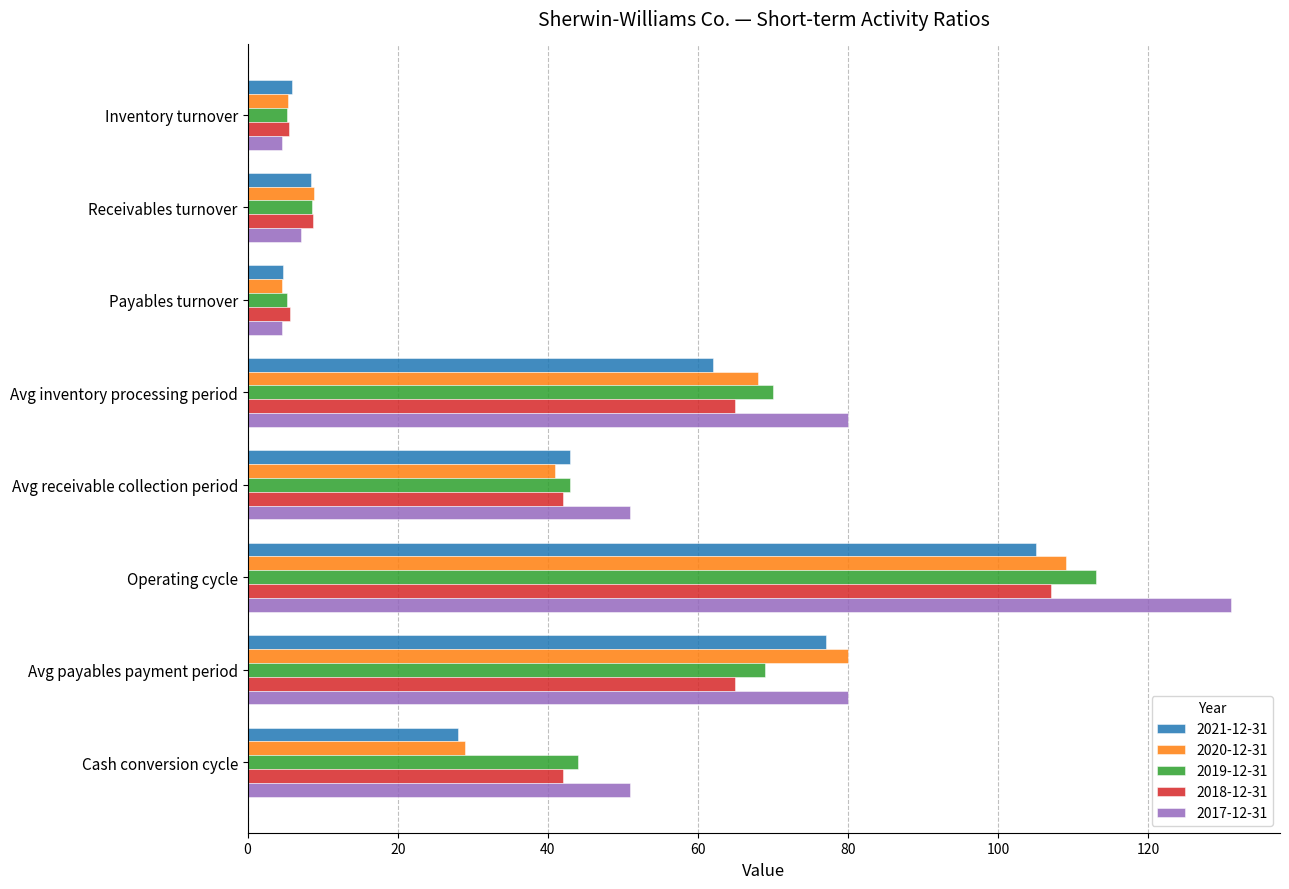

Is it true that 2017-12-31 equals 80.0 at Avg inventory processing period?

True